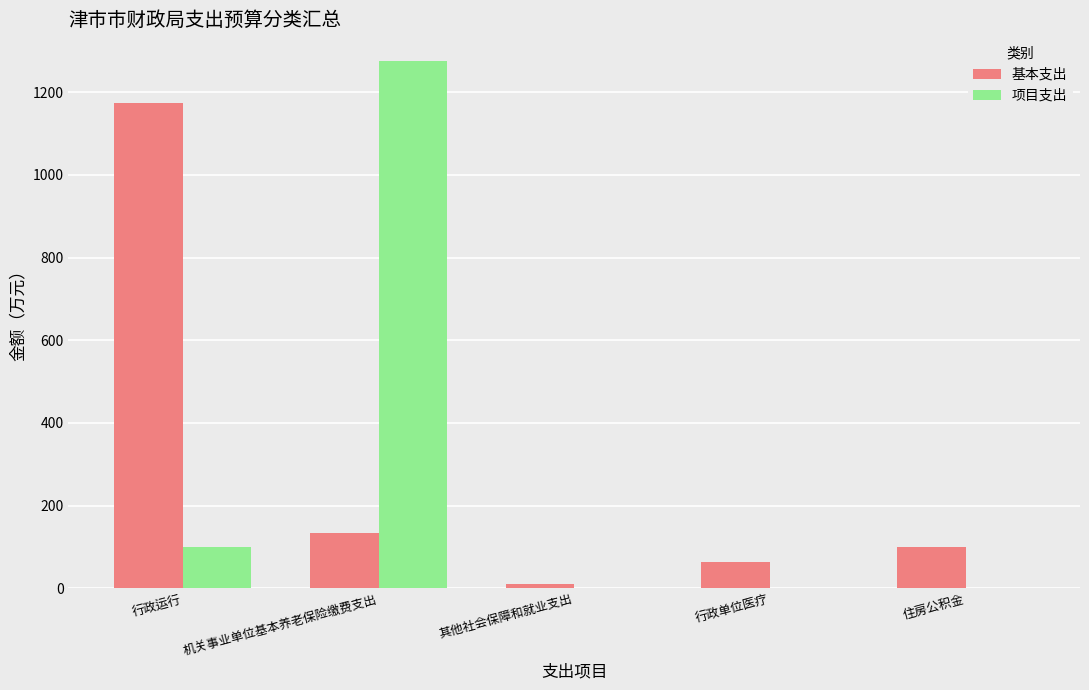

Is it true that 基本支出 equals 64.3 at 行政单位医疗?

True